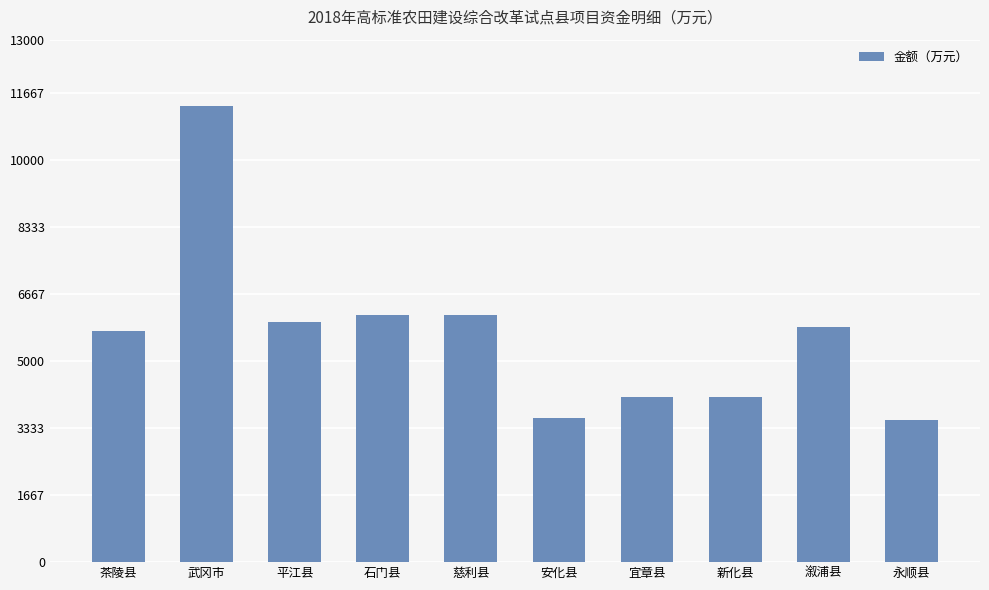

Count the number of categories in the chart.

10